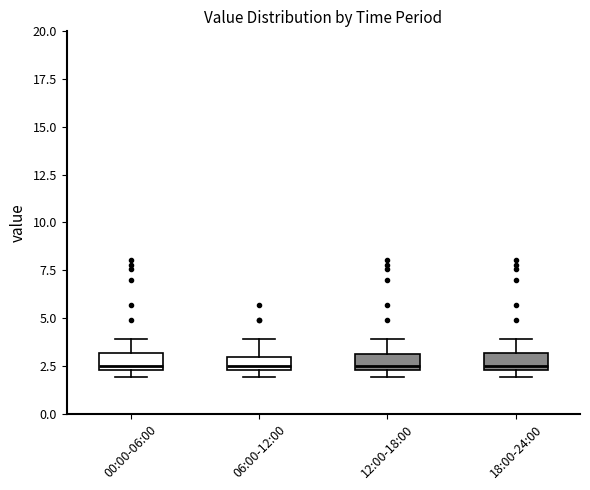

Where is the upper edge of the box for 18:00-24:00 on the y-axis? The values are not printed on the chart, so give them approximately, as read against the axis.

3.0